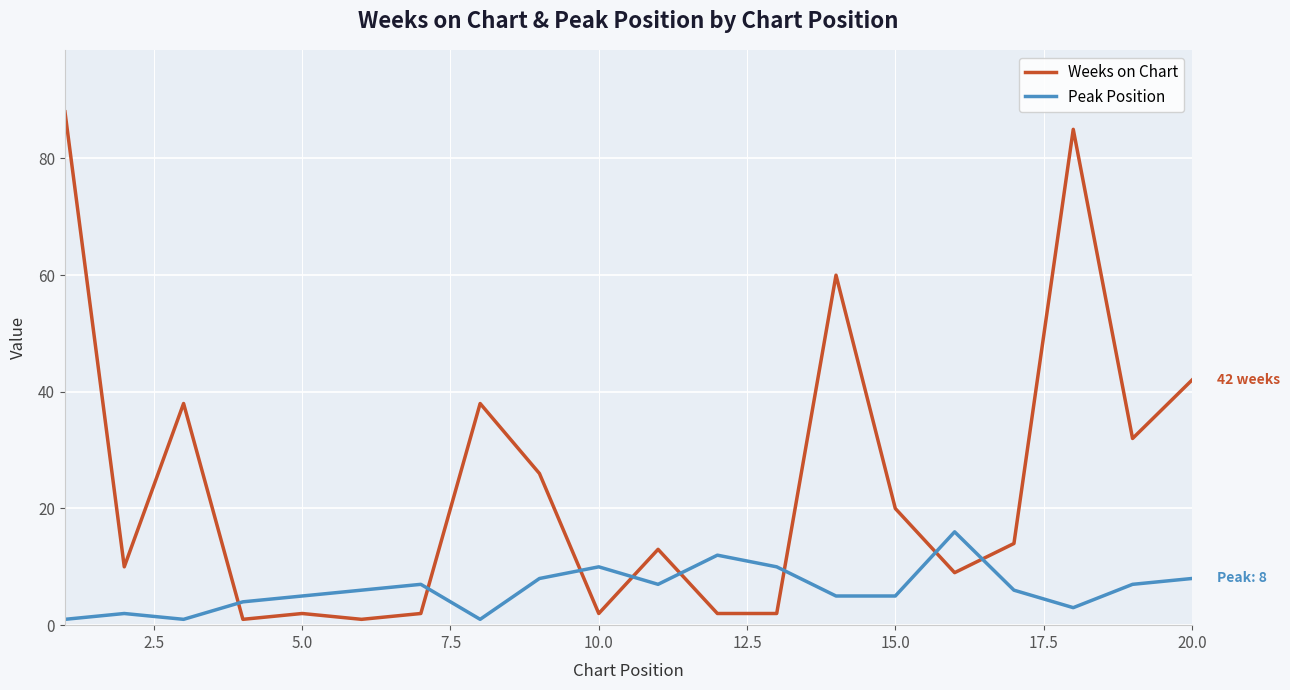

What is the difference between the maximum and minimum values in the Peak Position series?

15